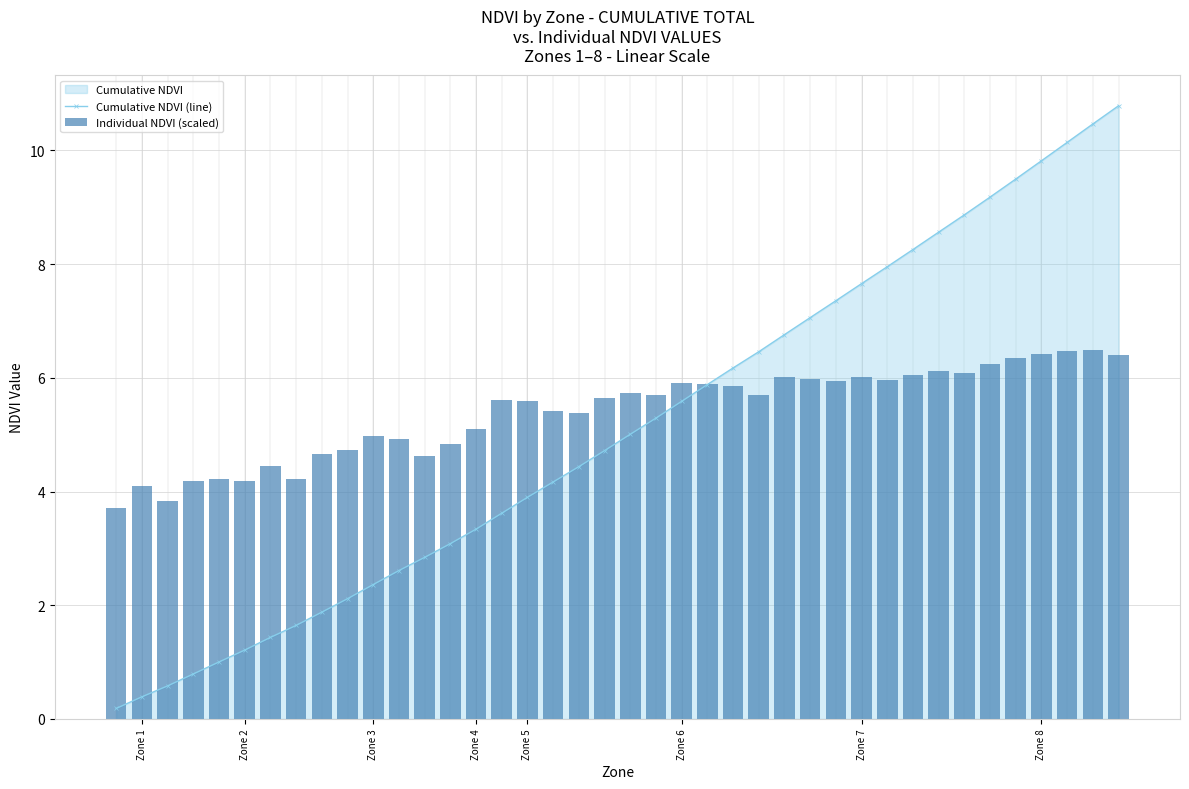

How many values in the Cumulative NDVI (line) series exceed 5?

20